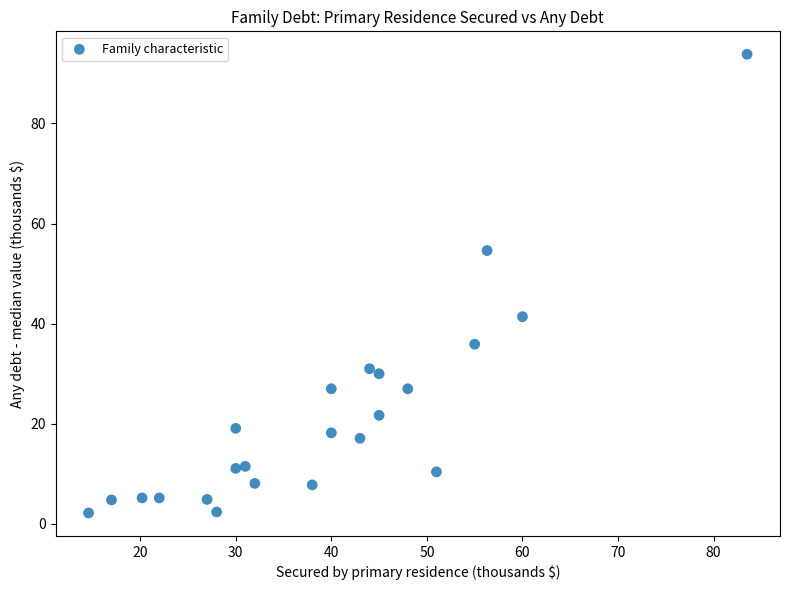

What is the range of X values (max minus min)?

68.9